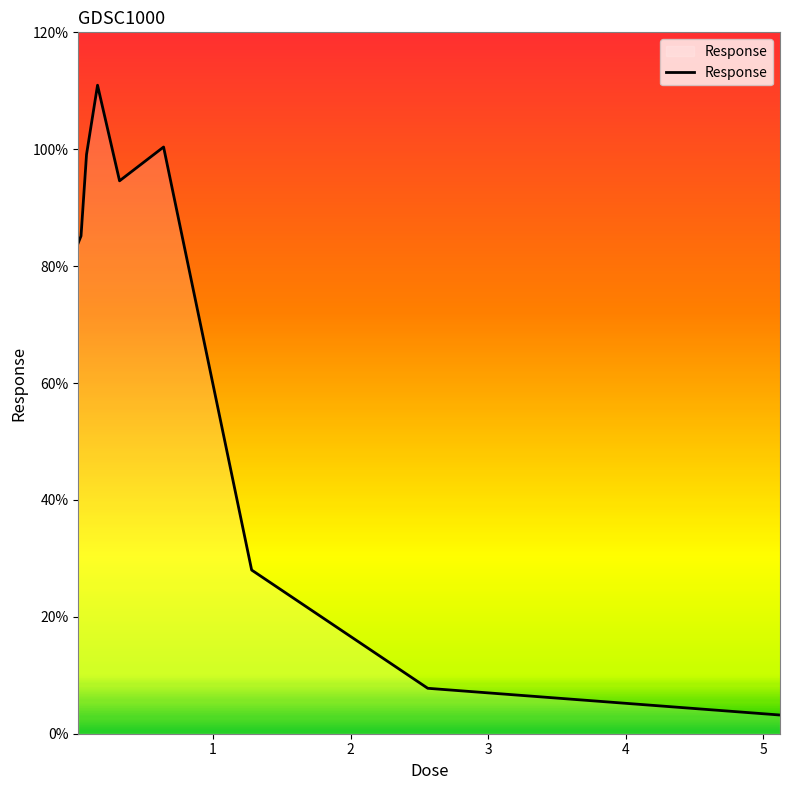

What is the maximum value shown in the chart?

111.0